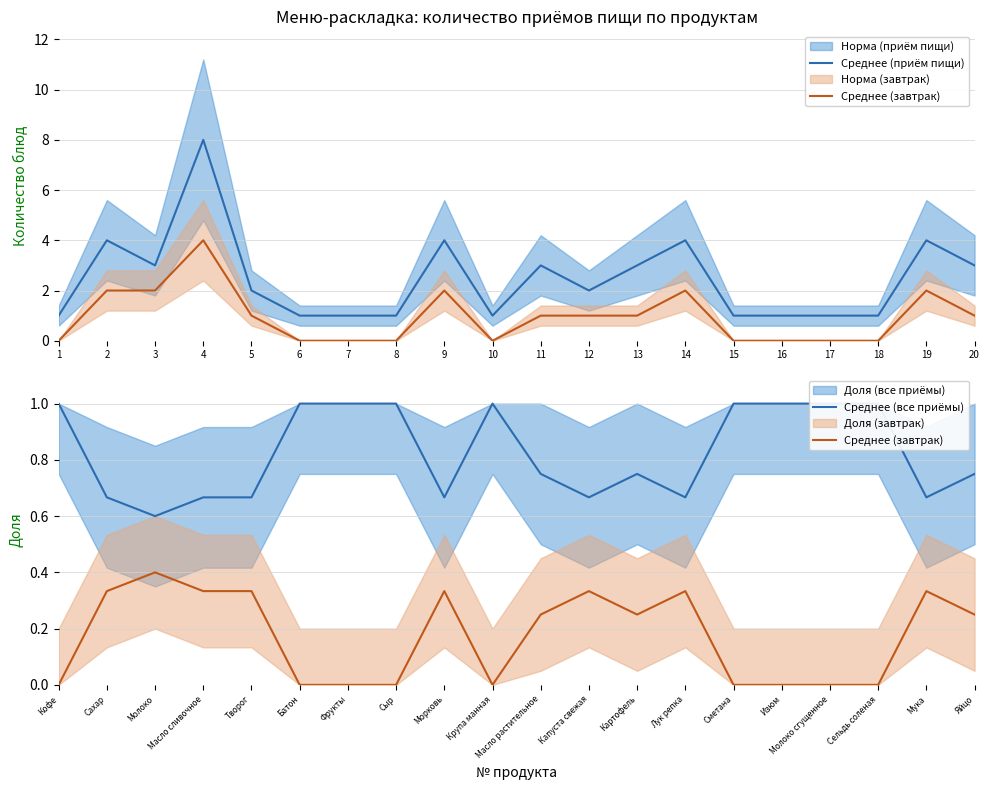

What is the approximate value of Среднее (завтрак) at Морковь?

0.3